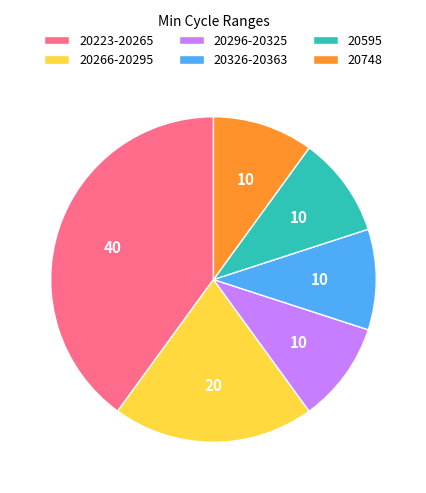

True or false: 20748 accounts for 22% of the total.

False